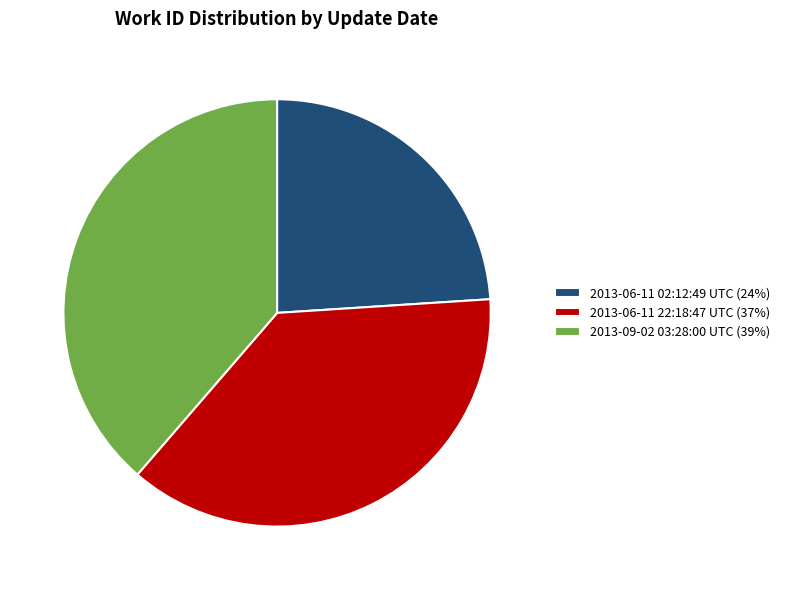

How many segments does this pie chart have?

3